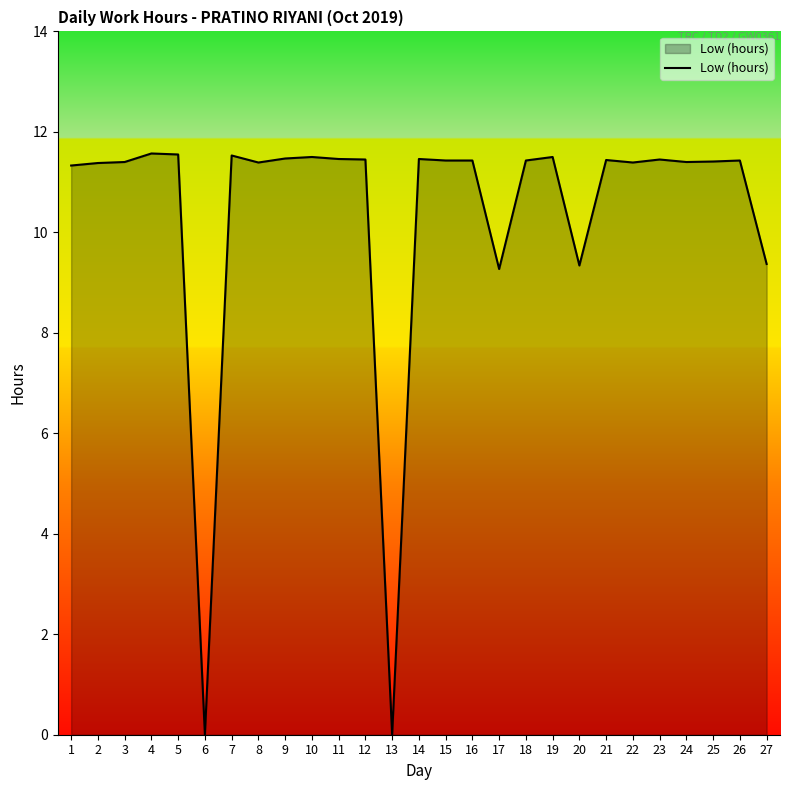

The chart shows a value of 11.4 at 2. True or false?

True